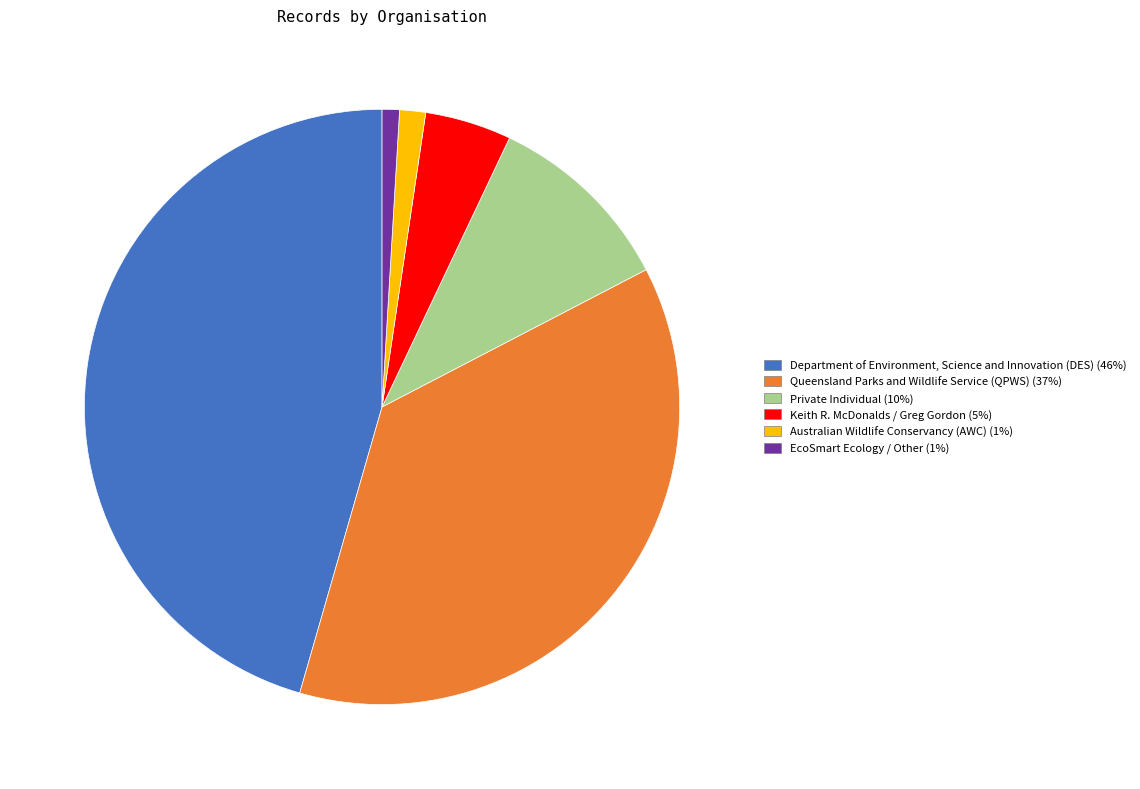

Do Queensland Parks and Wildlife Service (QPWS) and Private Individual together represent more than half of the pie?

No